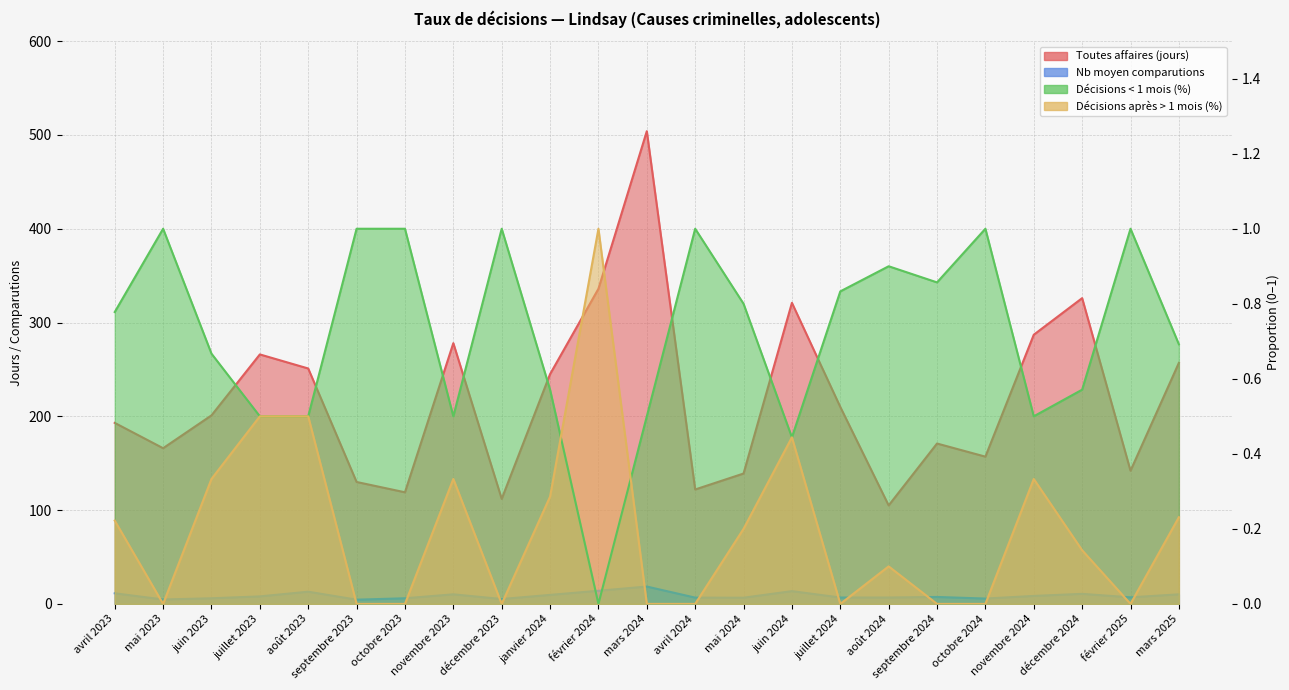

Reading left to right, what are all the values shown in this chart?

Toutes affaires (jours): avril 2023=193.0	mai 2023=166.0	juin 2023=201.0	juillet 2023=266.0	août 2023=251.0	septembre 2023=130.0	octobre 2023=119.0	novembre 2023=278.0	décembre 2023=112.0	janvier 2024=245.0	février 2024=336.0	mars 2024=504.0	avril 2024=122.0	mai 2024=139.0	juin 2024=321.0	juillet 2024=210.0	août 2024=105.0	septembre 2024=171.0	octobre 2024=157.0	novembre 2024=287.0	décembre 2024=326.0	février 2025=142.0	mars 2025=257.0
Nb moyen comparutions: avril 2023=11.3	mai 2023=4.7	juin 2023=6.0	juillet 2023=8.0	août 2023=13.0	septembre 2023=4.5	octobre 2023=6.0	novembre 2023=10.2	décembre 2023=5.2	janvier 2024=9.6	février 2024=14.0	mars 2024=18.5	avril 2024=6.7	mai 2024=6.6	juin 2024=13.6	juillet 2024=6.8	août 2024=6.8	septembre 2024=7.4	octobre 2024=5.7	novembre 2024=8.5	décembre 2024=10.7	février 2025=7.0	mars 2025=10.2
Décisions < 1 mois (%): avril 2023=0.8	mai 2023=1.0	juin 2023=0.7	juillet 2023=0.5	août 2023=0.5	septembre 2023=1.0	octobre 2023=1.0	novembre 2023=0.5	décembre 2023=1.0	janvier 2024=0.6	février 2024=0.0	mars 2024=0.5	avril 2024=1.0	mai 2024=0.8	juin 2024=0.4	juillet 2024=0.8	août 2024=0.9	septembre 2024=0.9	octobre 2024=1.0	novembre 2024=0.5	décembre 2024=0.6	février 2025=1.0	mars 2025=0.7
Décisions après > 1 mois (%): avril 2023=0.2	mai 2023=0.0	juin 2023=0.3	juillet 2023=0.5	août 2023=0.5	septembre 2023=0.0	octobre 2023=0.0	novembre 2023=0.3	décembre 2023=0.0	janvier 2024=0.3	février 2024=1.0	mars 2024=0.0	avril 2024=0.0	mai 2024=0.2	juin 2024=0.4	juillet 2024=0.0	août 2024=0.1	septembre 2024=0.0	octobre 2024=0.0	novembre 2024=0.3	décembre 2024=0.1	février 2025=0.0	mars 2025=0.2